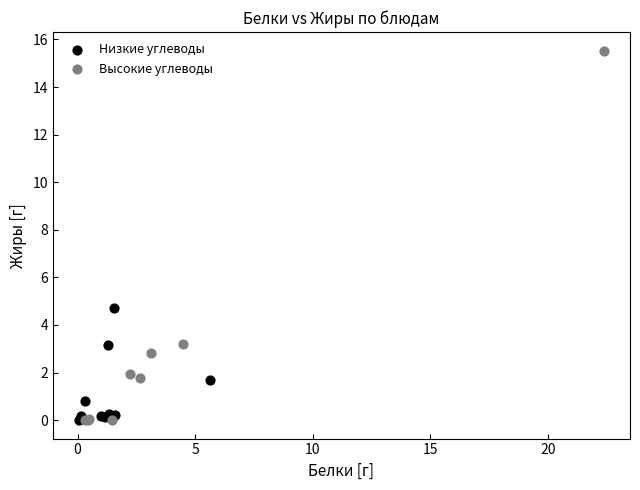

What are all the series names shown in the legend?

Низкие углеводы, Высокие углеводы